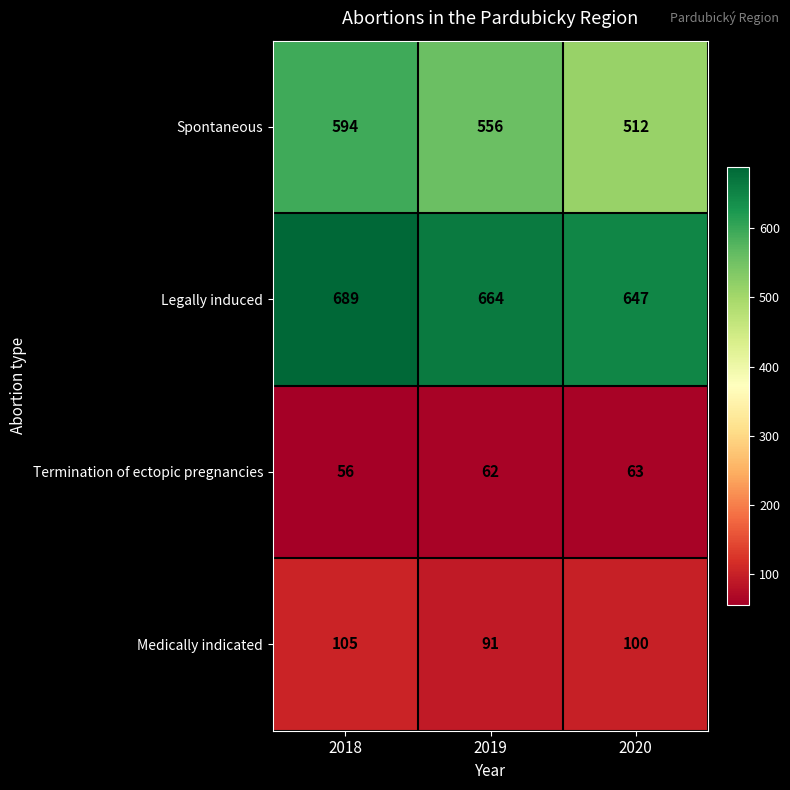

What is the total value across all series at 2019?

1373